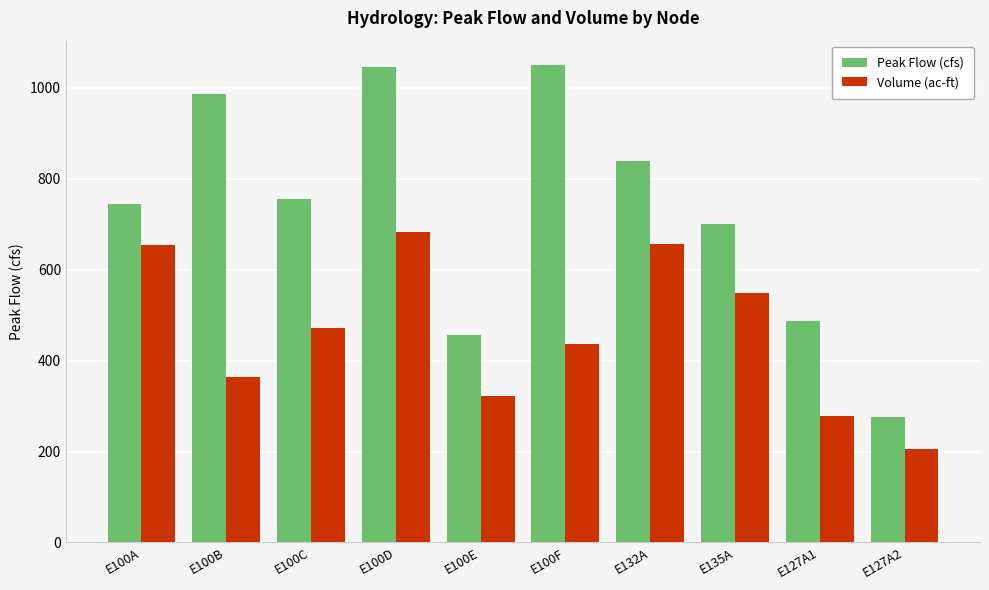

What position from the left is E100F?

6